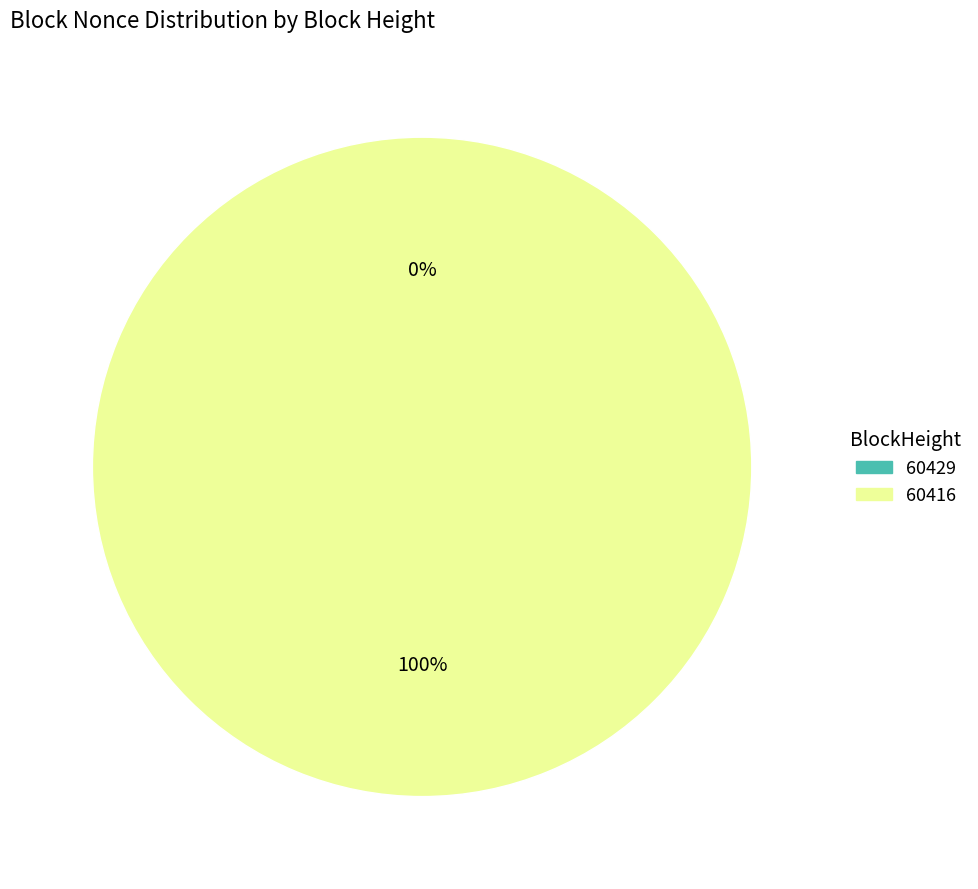

To the nearest percent, what is the difference between the largest and smallest slice percentages?

100%